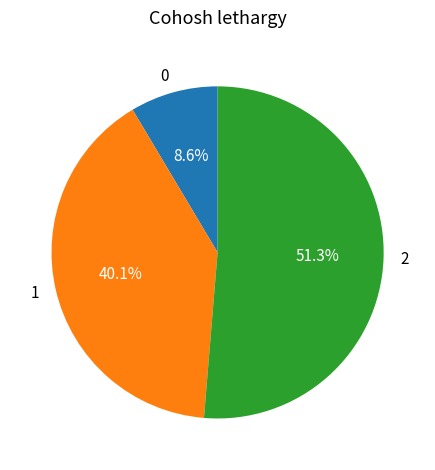

Is the sum of 1 and 2 greater than half?

Yes